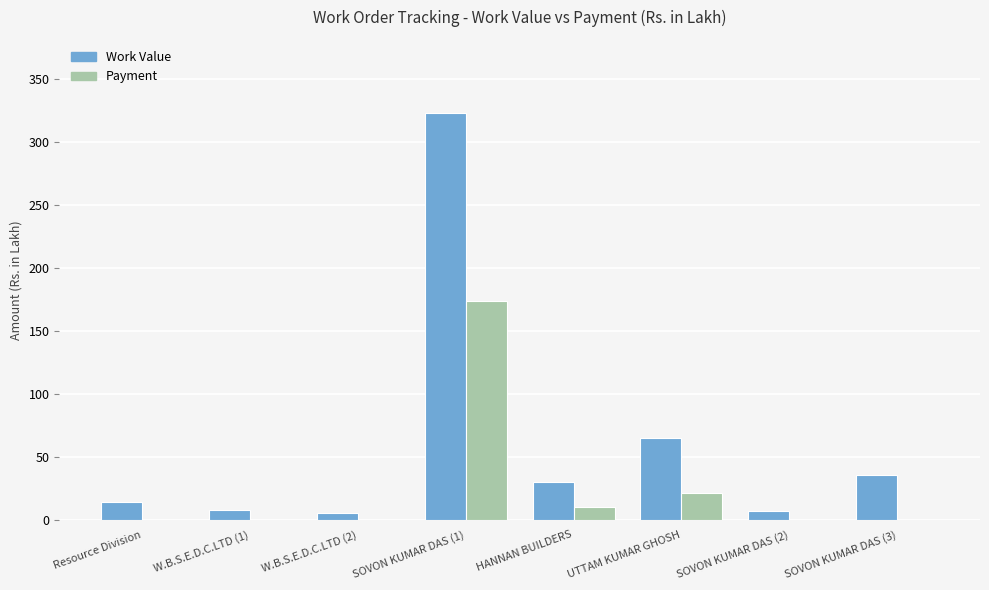

At which category is the sum across all series the highest?

SOVON KUMAR DAS (1)